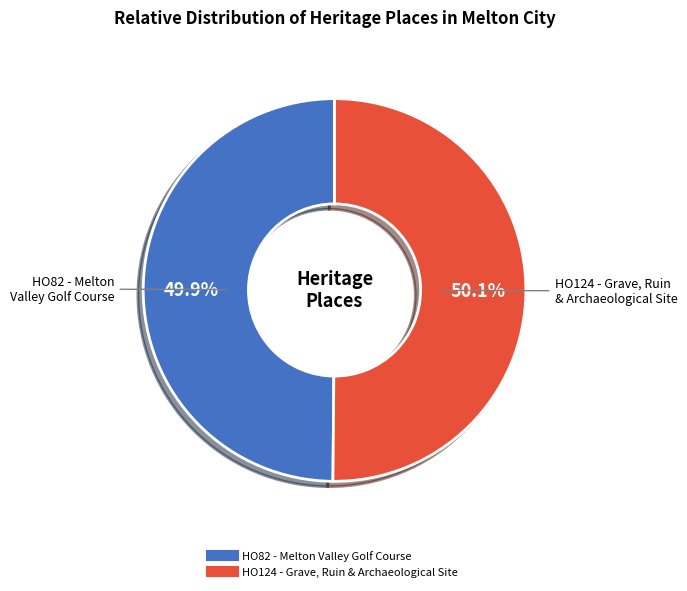

How many segments does this pie chart have?

2